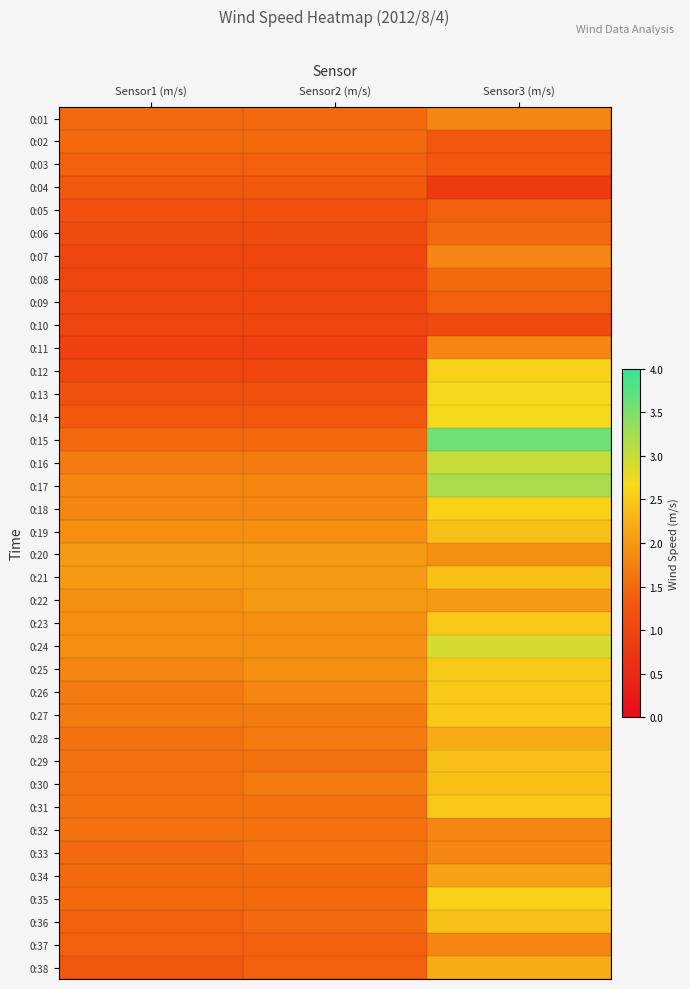

Which series has the largest total across all categories?

0:17